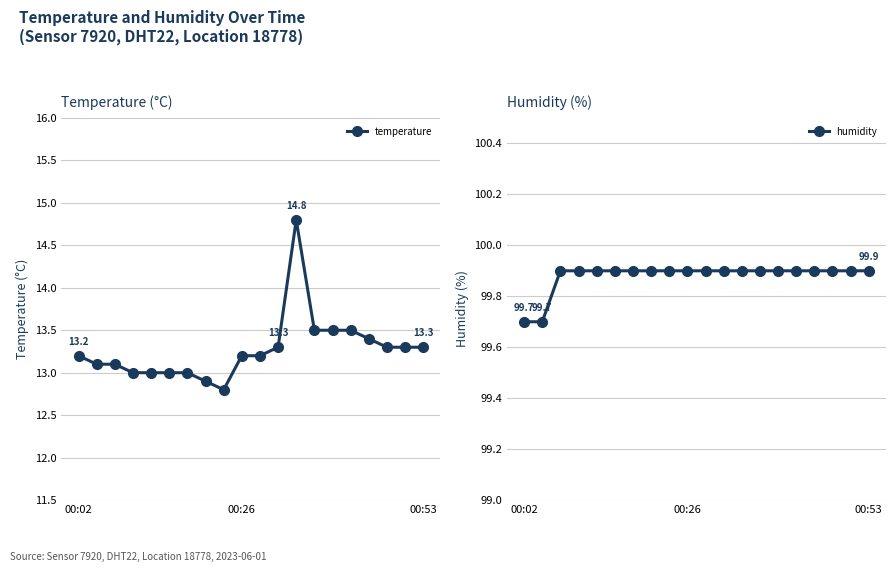

What are all the series names shown in the legend?

temperature, humidity